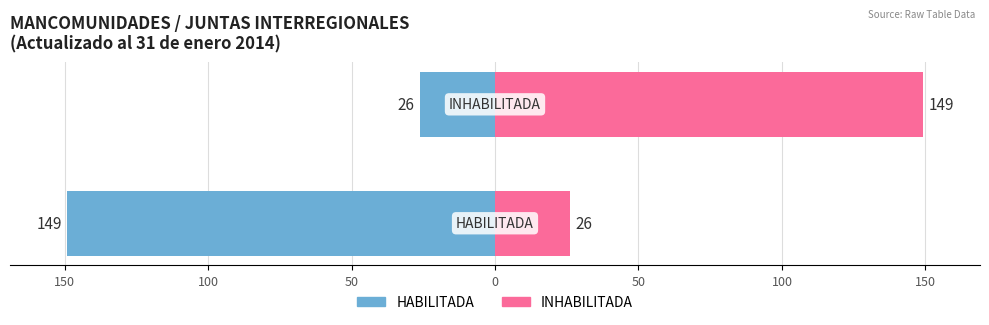

Which series has the largest range (max minus min)?

HABILITADA